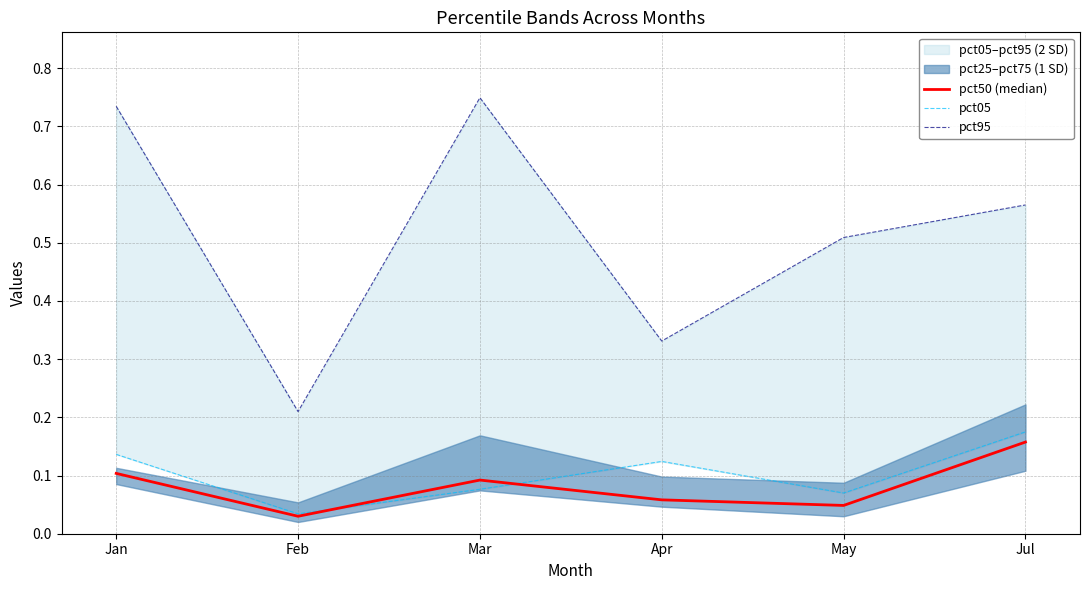

Which category has the lowest value in the pct05 series?

Feb